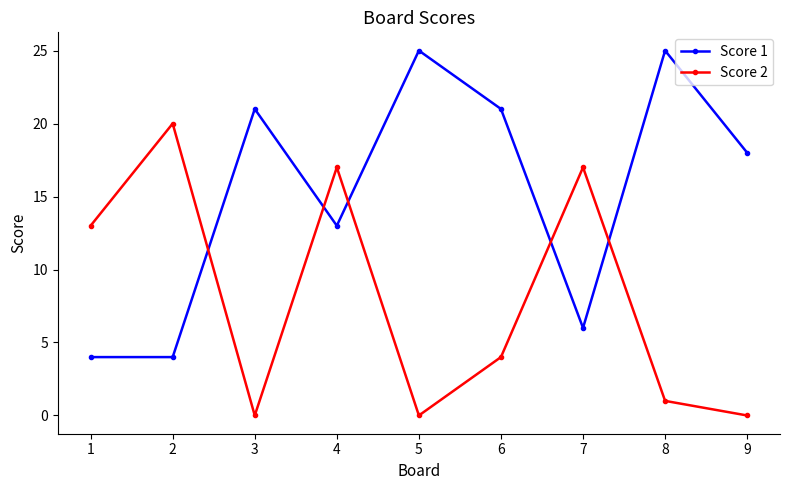

At which label is Score 1 closest to 14?

4